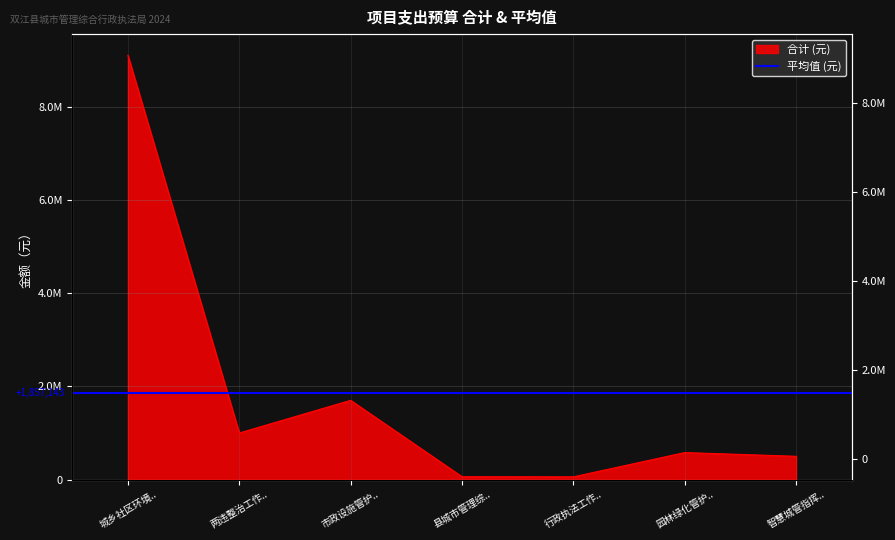

What is the label of the 1st point from the left?

城乡社区环境..